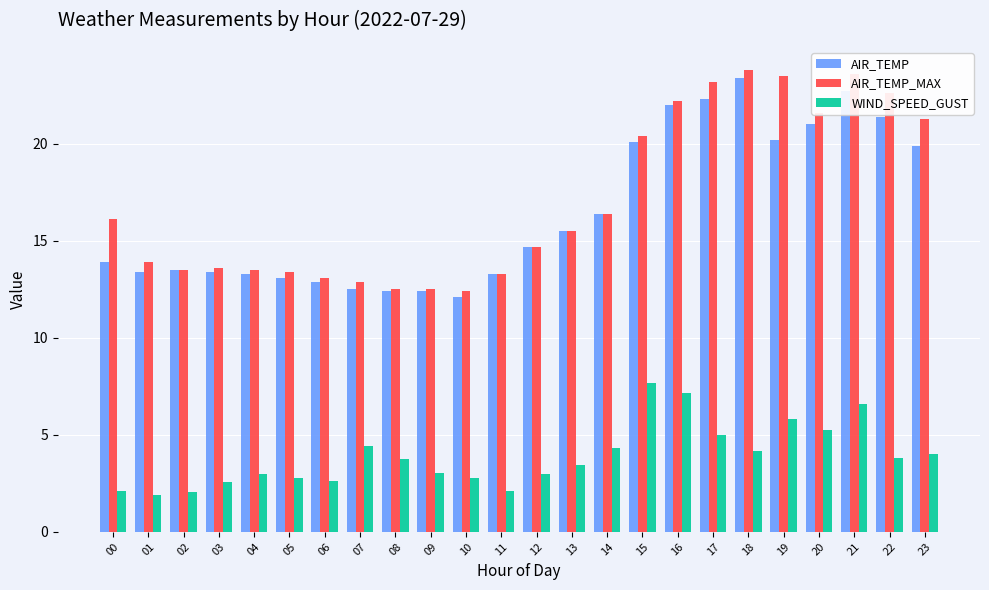

At which category is the sum across all series the highest?

21